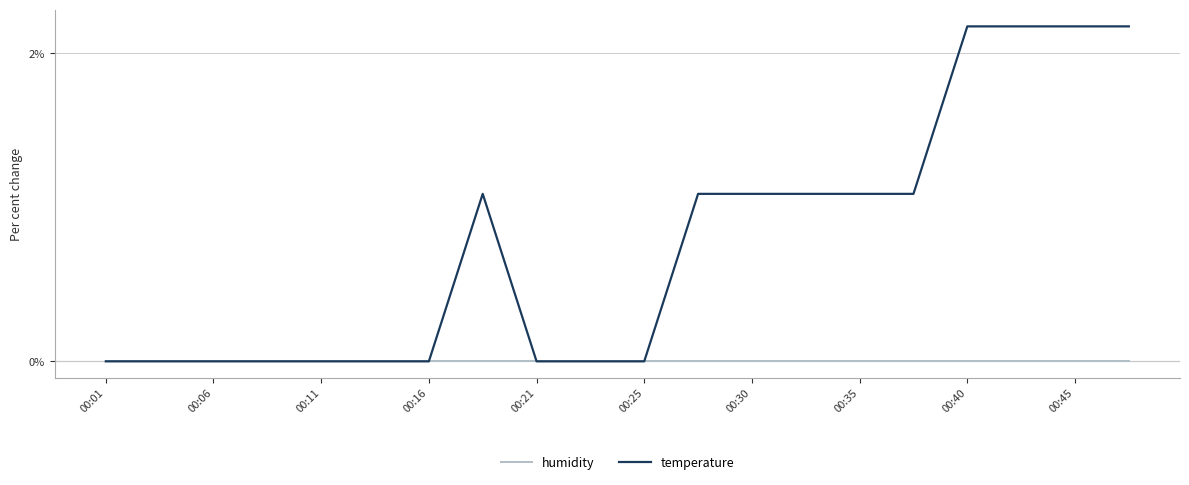

Which series has the largest total across all categories?

temperature